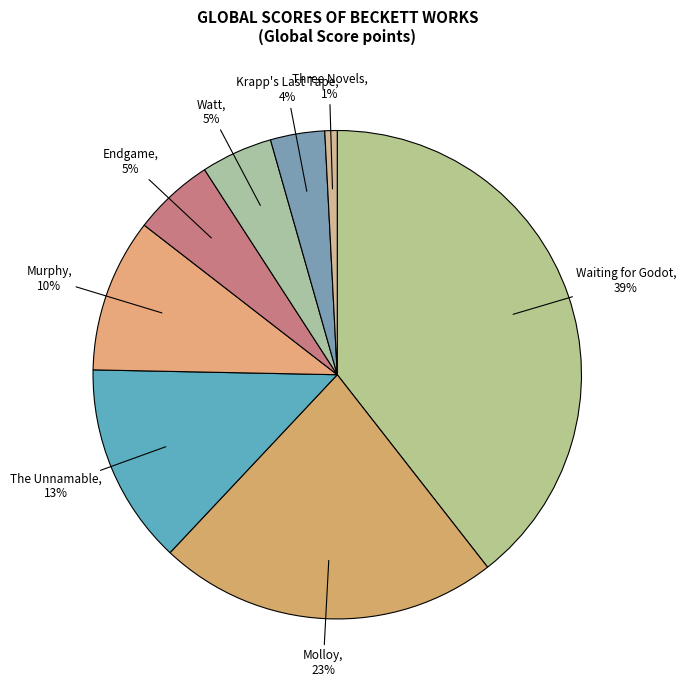

What is the largest slice in the pie chart?

Waiting for Godot